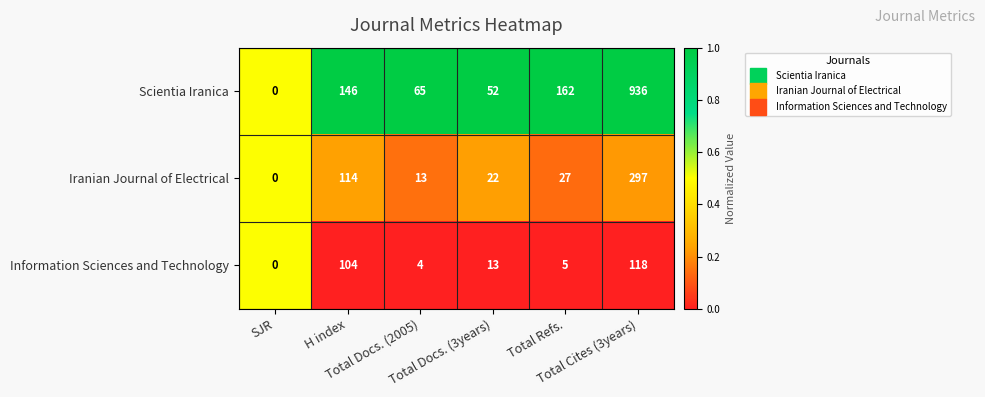

At which category is the sum across all series the highest?

Total Cites (3years)